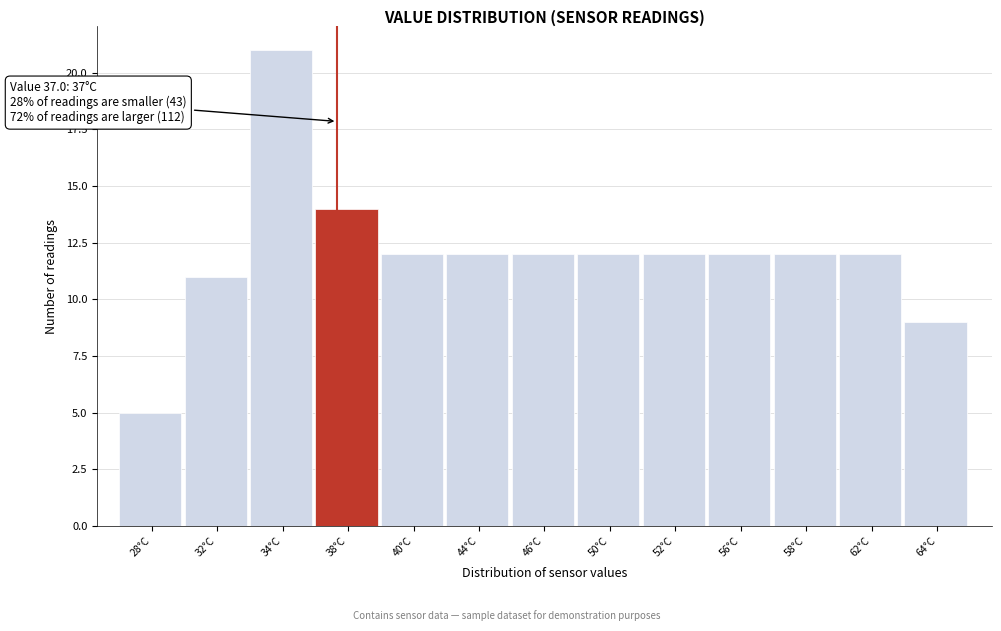

Reading right to left, extract all data points from this chart.

9	12	12	12	12	12	12	12	12	14	21	11	5